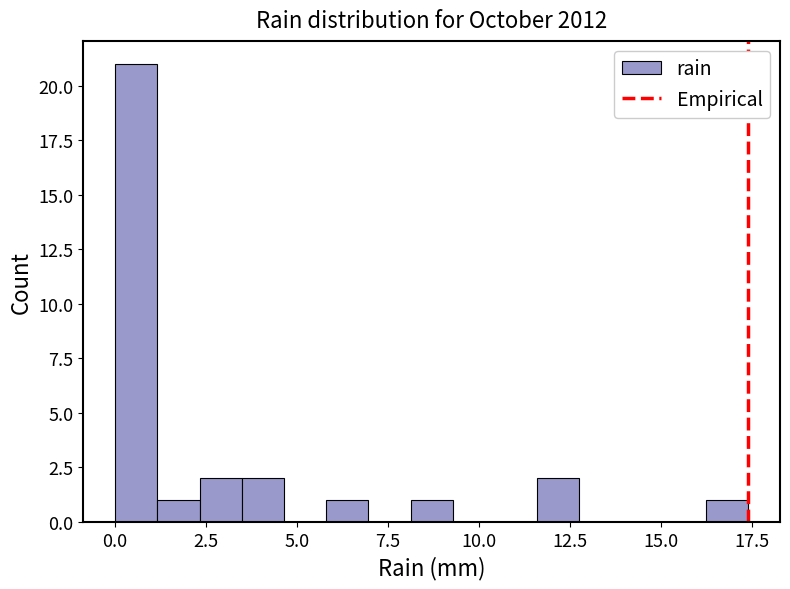

Around what value on the x-axis is the tallest bar? Give the approximate position of its centre, as read against the axis.

0.5